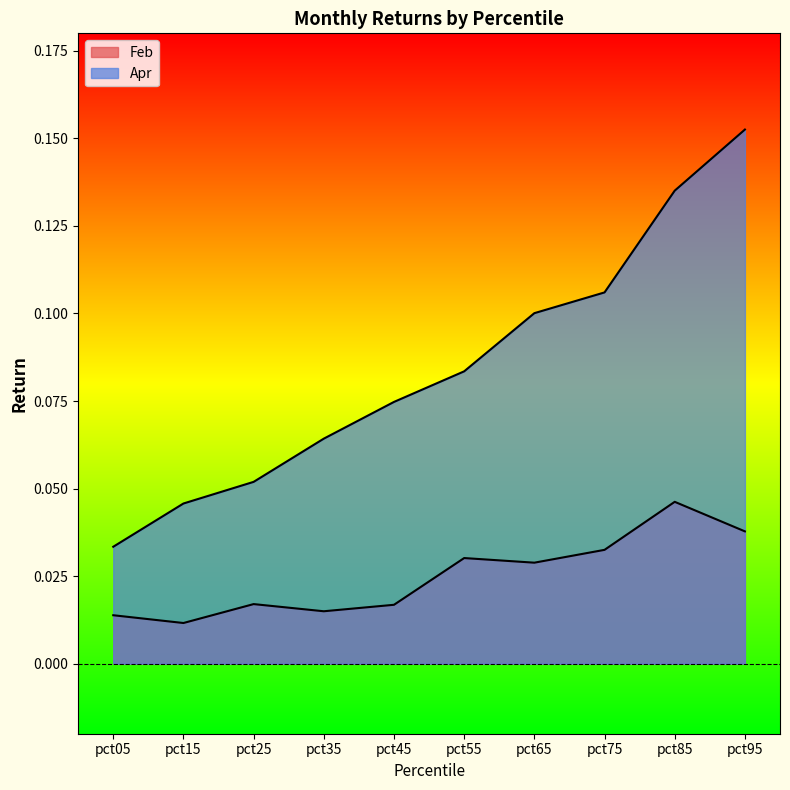

True or false: Feb and Apr cross at least once.

False